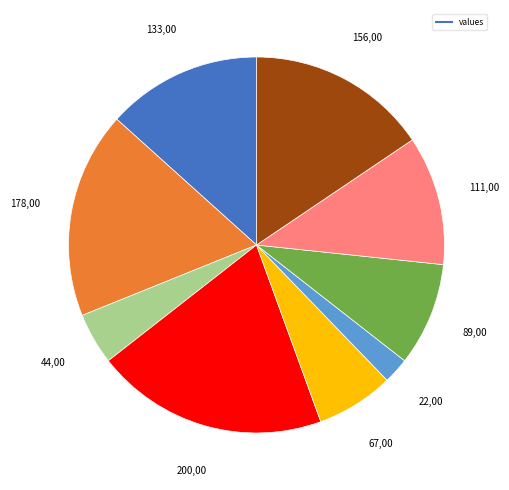

How many slices are in this pie chart?

9